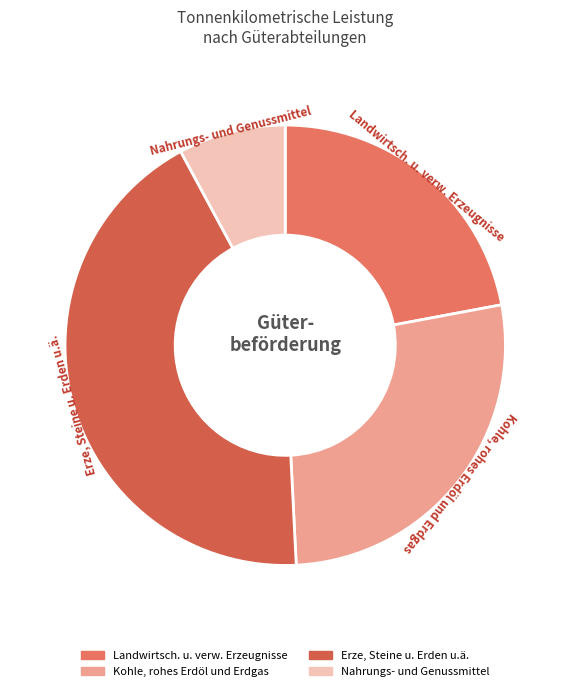

Which has a higher value, Erze, Steine u. Erden u.ä. or Nahrungs- und Genussmittel?

Erze, Steine u. Erden u.ä.